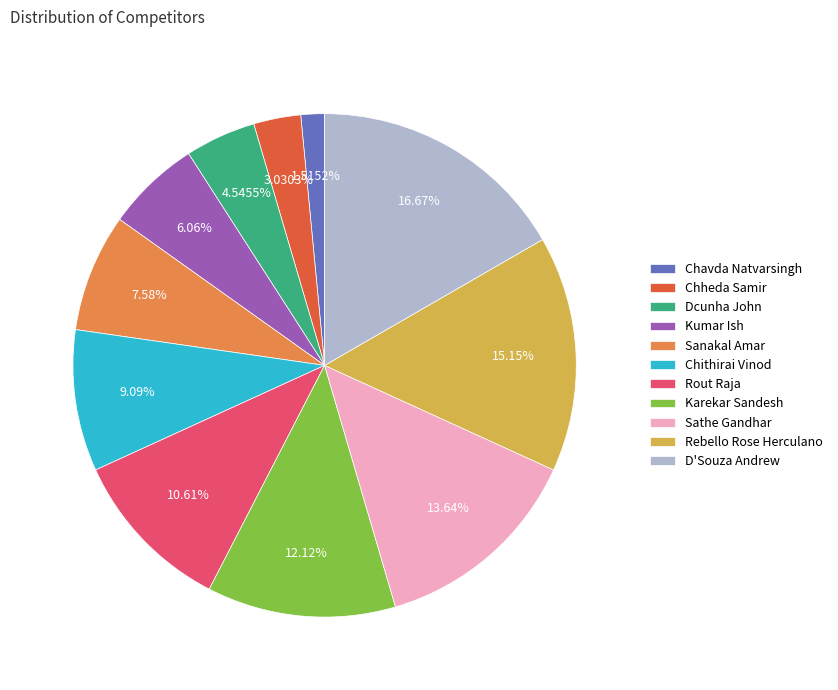

How many segments does this pie chart have?

11